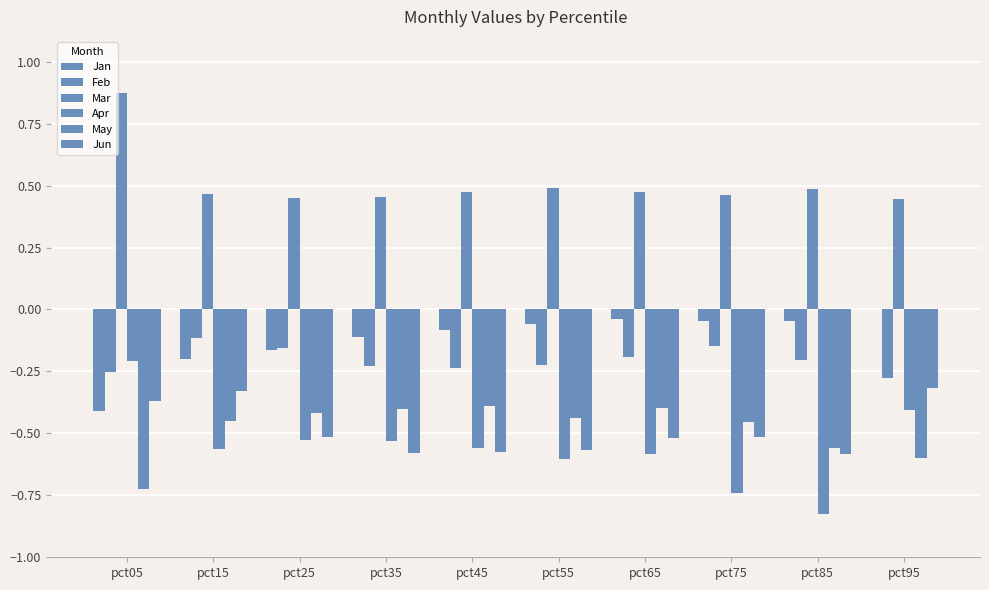

How many categories are shown in the chart?

10